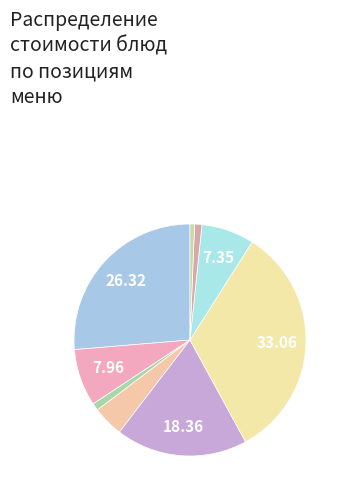

How many slices are in this pie chart?

9